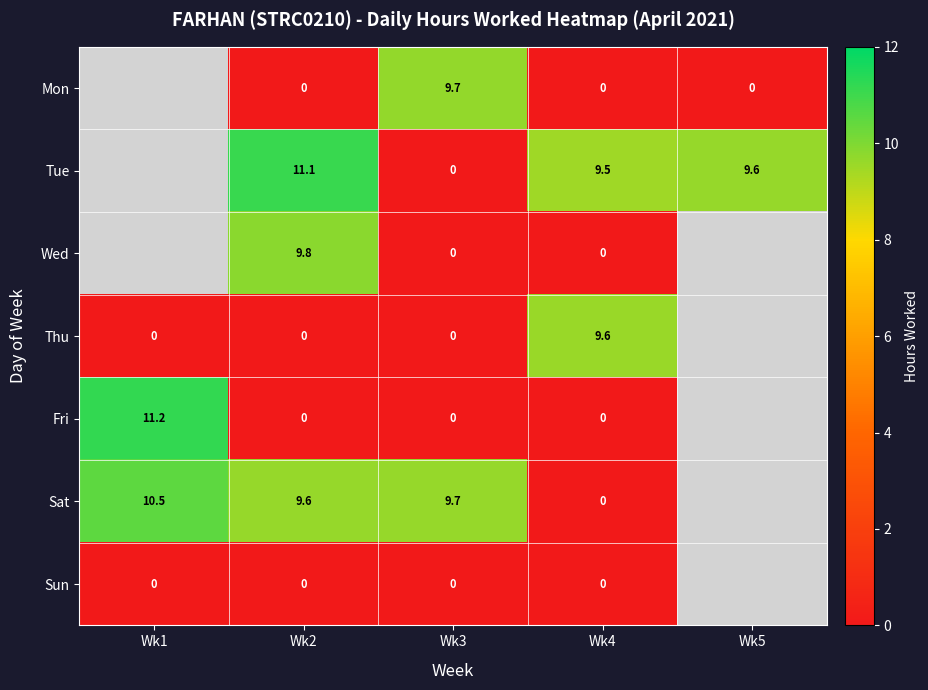

What is the maximum value shown in the chart?

11.2